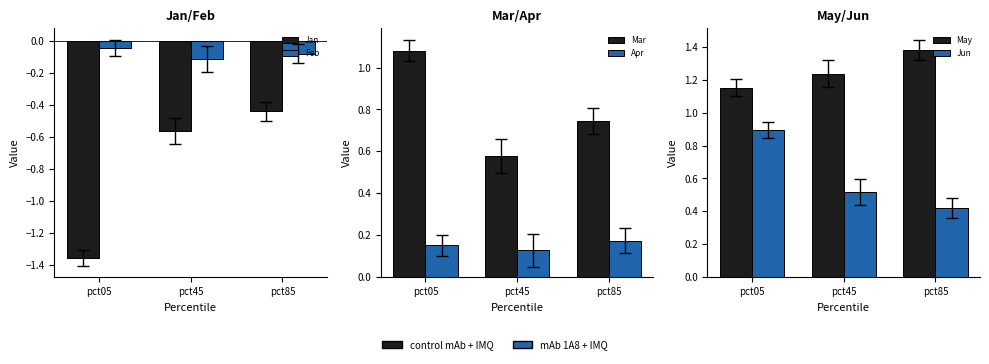

What is the total value across all series at pct45?

1.8